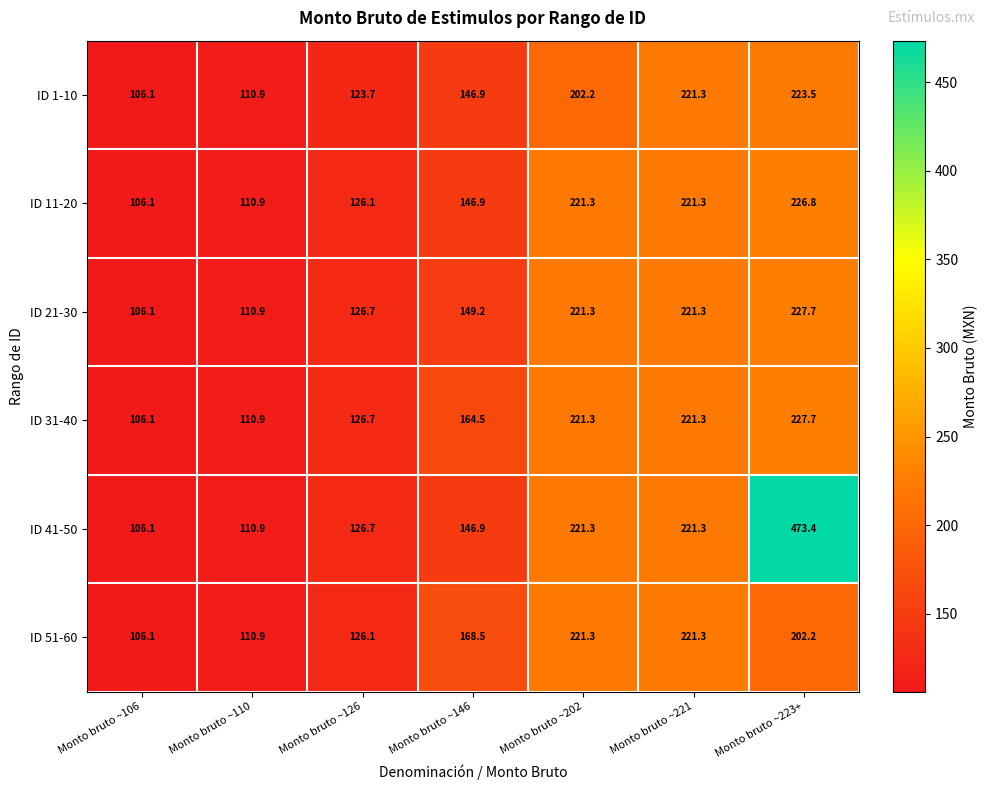

The value of ID 21-30 at Monto bruto ~202 is 315.5. True or false?

False